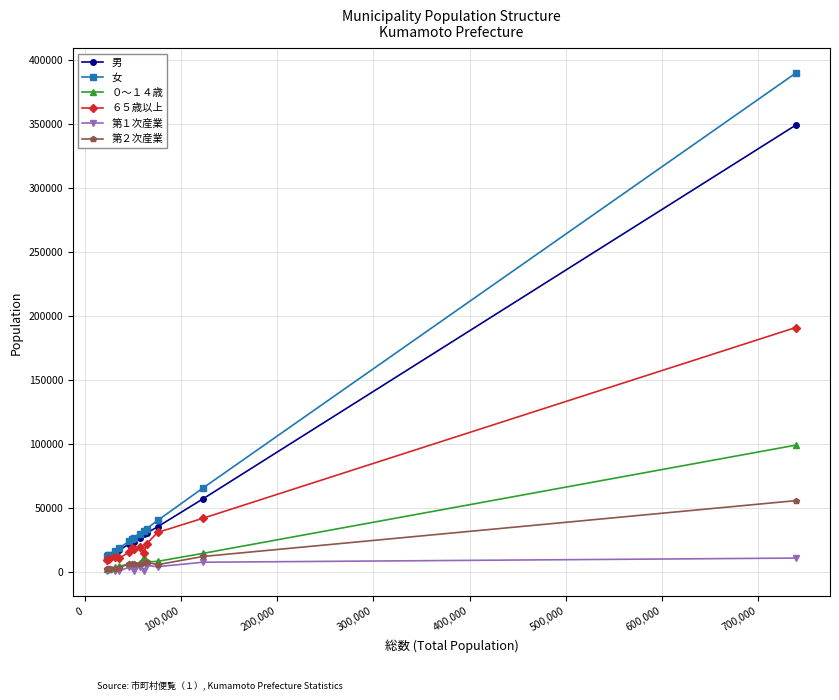

True or false: 第２次産業 and 女 intersect in this chart.

False